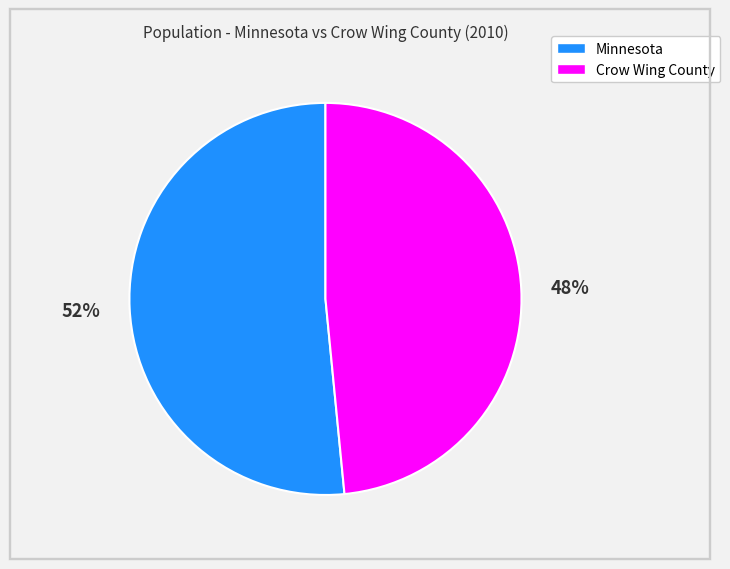

Is it true that Minnesota is 52% of the pie?

True